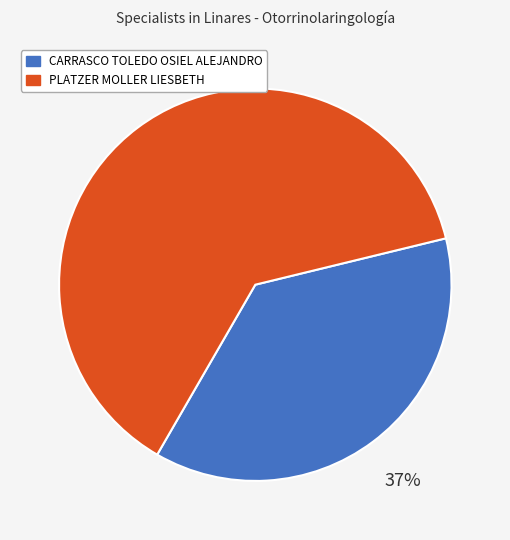

Which slice is the smallest?

CARRASCO TOLEDO OSIEL ALEJANDRO